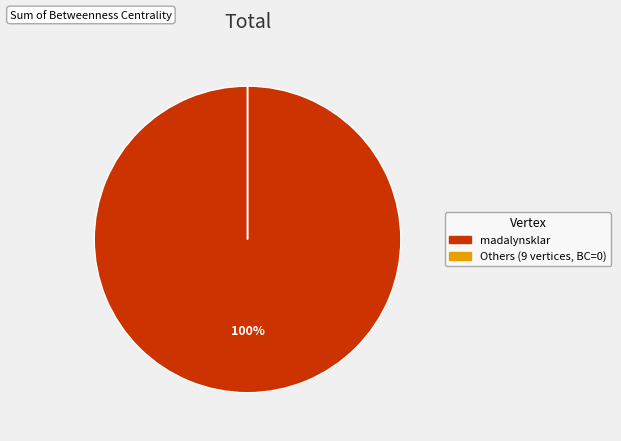

Is there a majority slice in this chart?

Yes